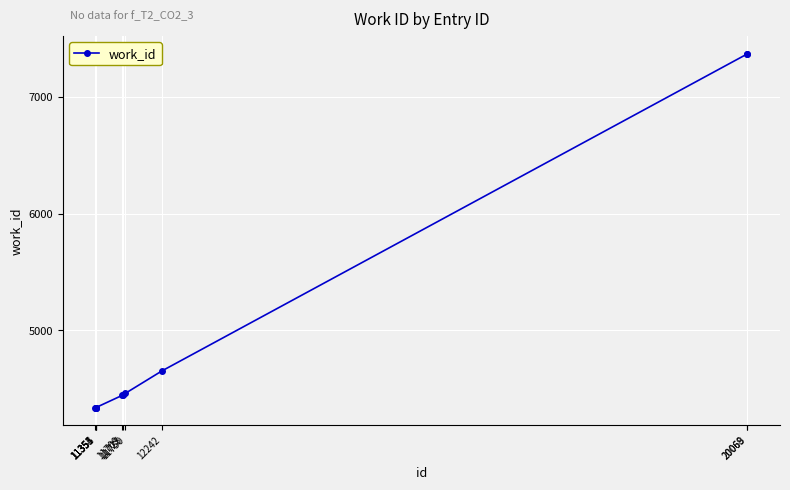

Where is the data nearest to the value 5853?

12242